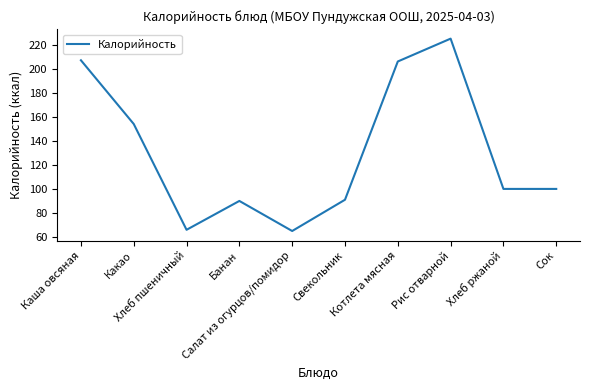

What is the maximum value shown in the chart?

225